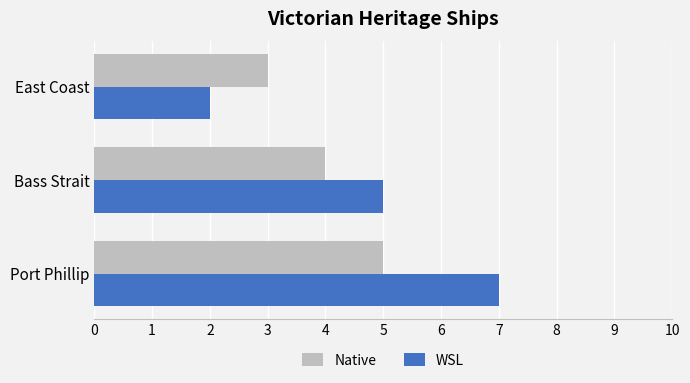

At which label is WSL closest to 4?

Bass Strait